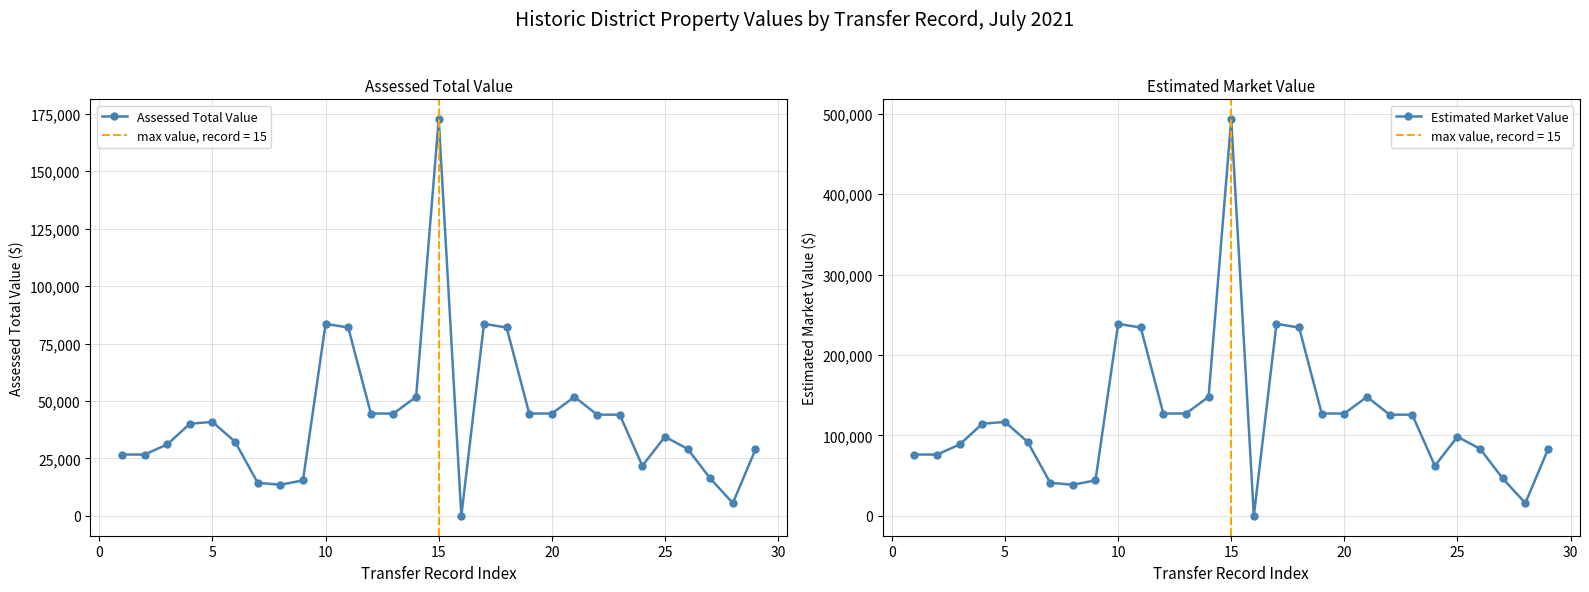

What is the maximum value for Estimated Market Value?

493400